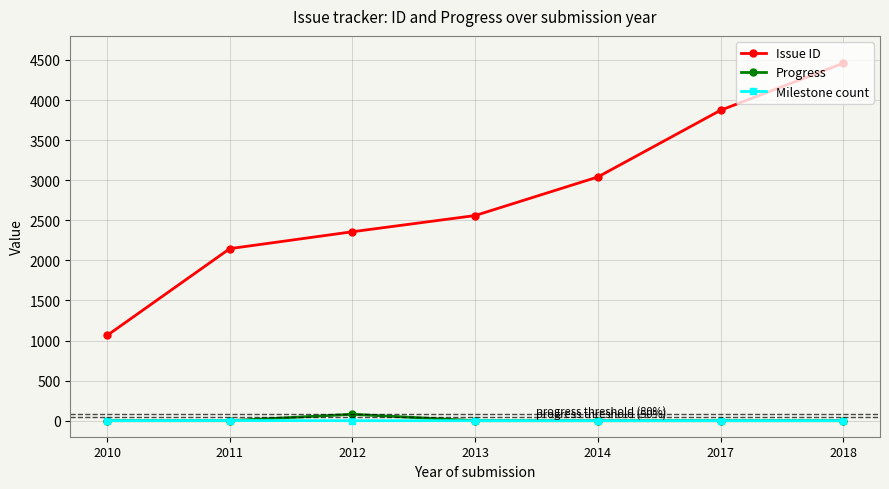

In Milestone count, how many points are higher than both neighbors (excluding endpoints)?

1